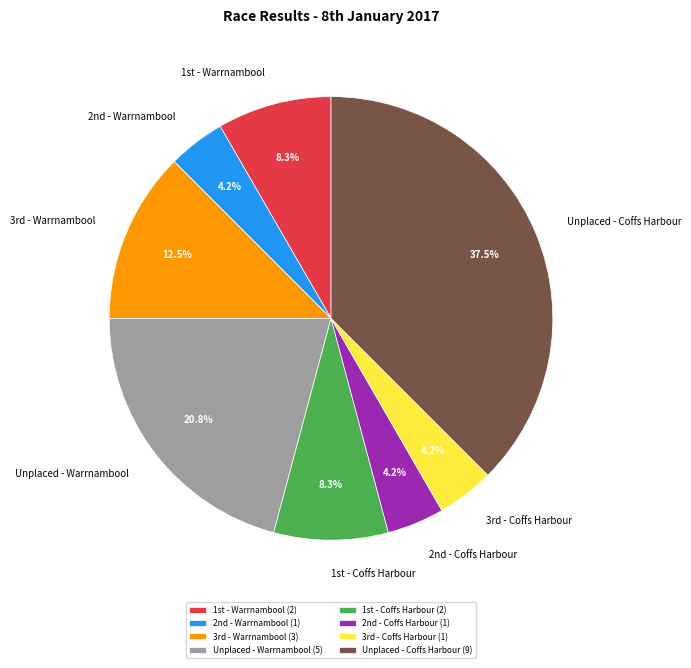

Is there any slice that represents more than half of the pie?

No